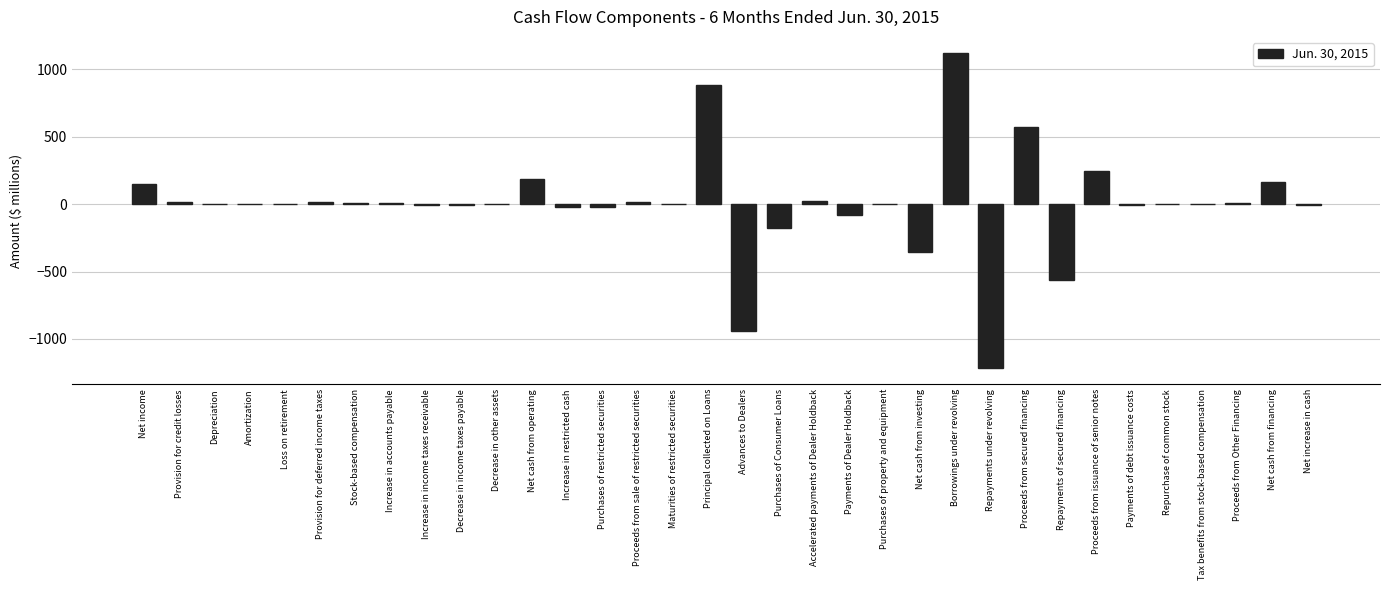

Which has a higher value, Stock-based compensation or Net cash from financing?

Net cash from financing